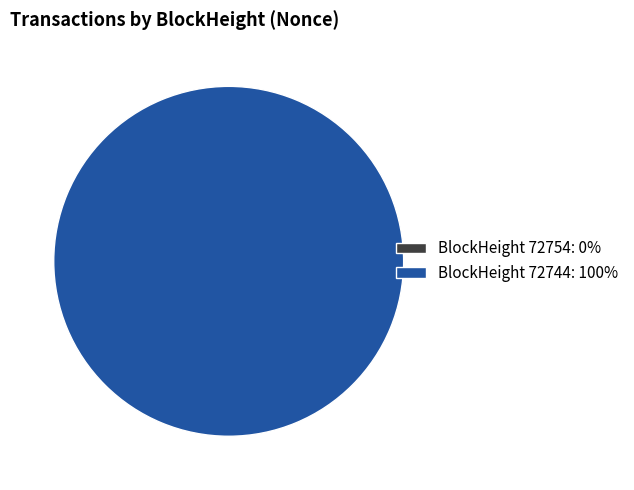

True or false: 72744 accounts for 99% of the total.

False